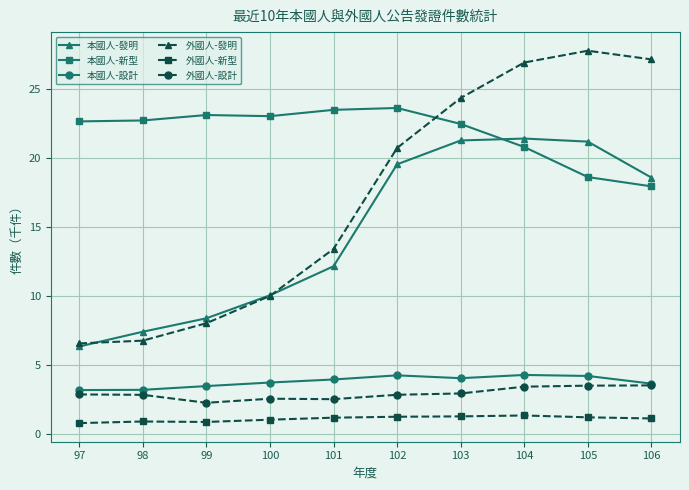

Is it true that 本國人-設計 equals 4.2 at 102?

True